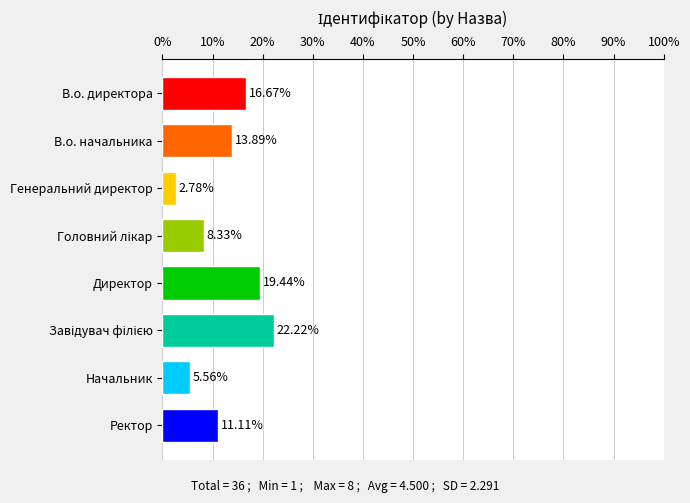

What is the label of the 1st bar from the top?

В.о. директора